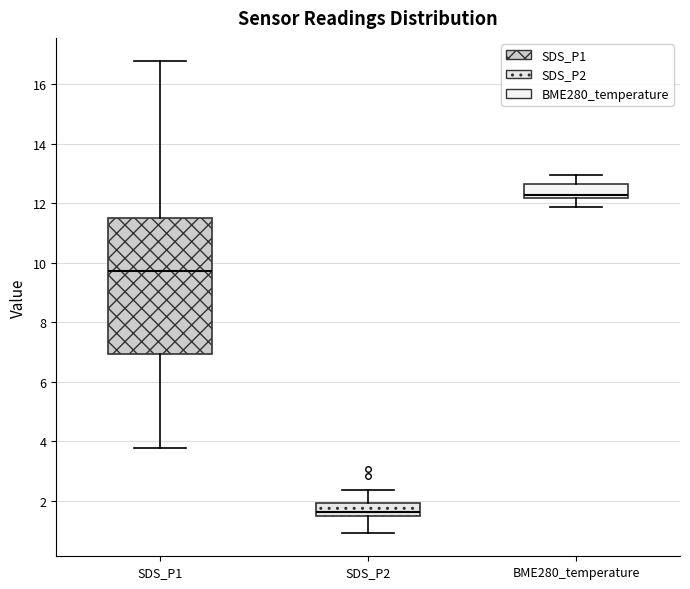

Reading left to right, read every box against the y-axis: the position of its median line, the range the box covers, and the ends of its whiskers. The values are not printed on the chart, so give them approximately, as read against the axis.

SDS_P1: median 9.8, box 7.0 to 11.6, whiskers 3.8 to 16.8
SDS_P2: median 1.6, box 1.4 to 2.0, whiskers 1.0 to 2.4
BME280_temperature: median 12.2 (just above the box's lower edge), box 12.2 to 12.6, whiskers 11.8 to 13.0